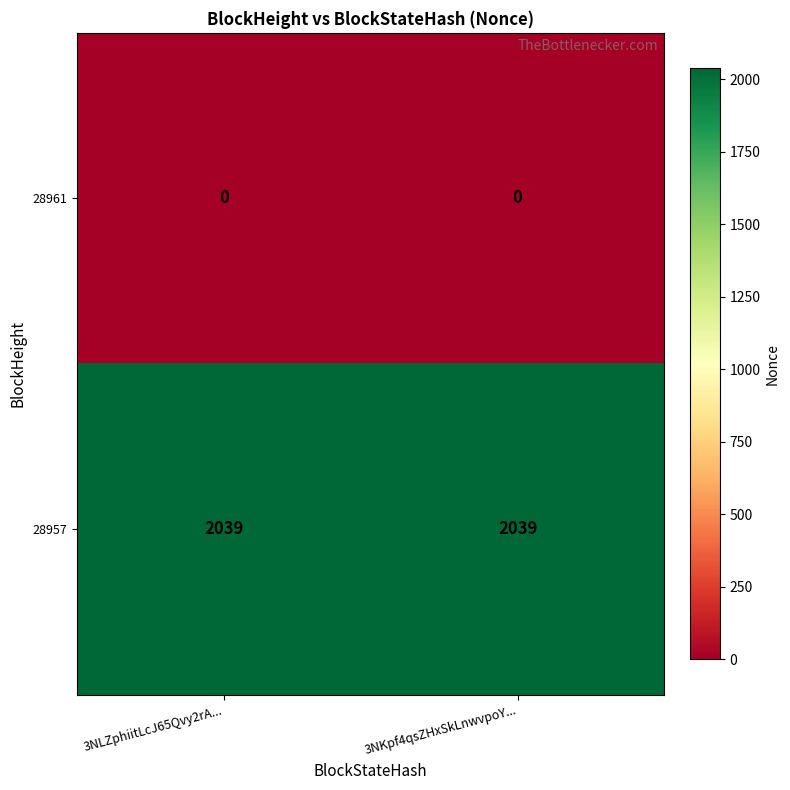

What is the maximum value shown in the chart?

2039